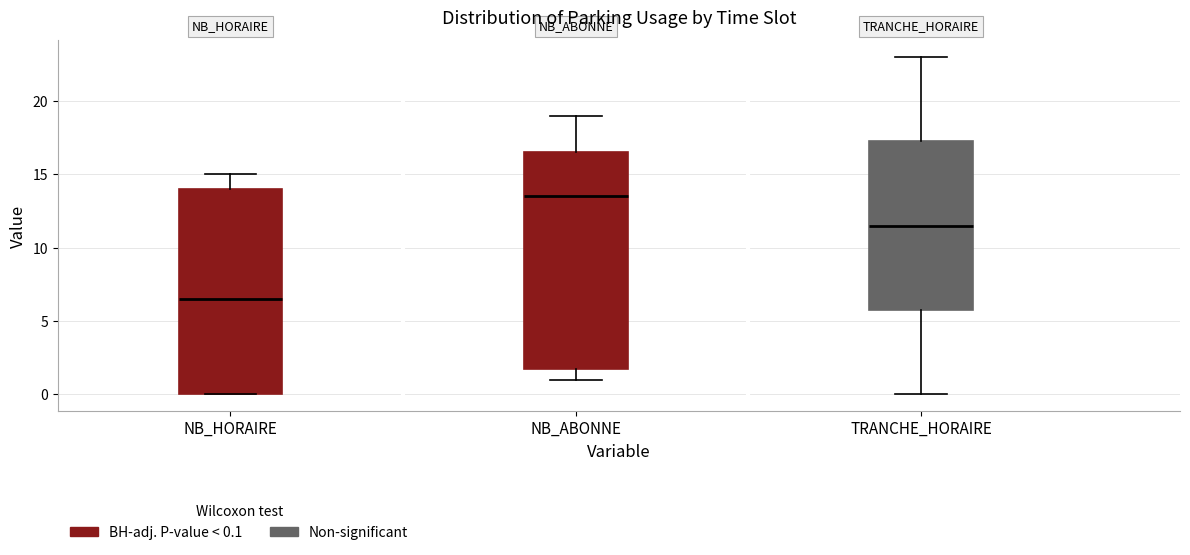

Which box's median line is the lowest?

NB_HORAIRE